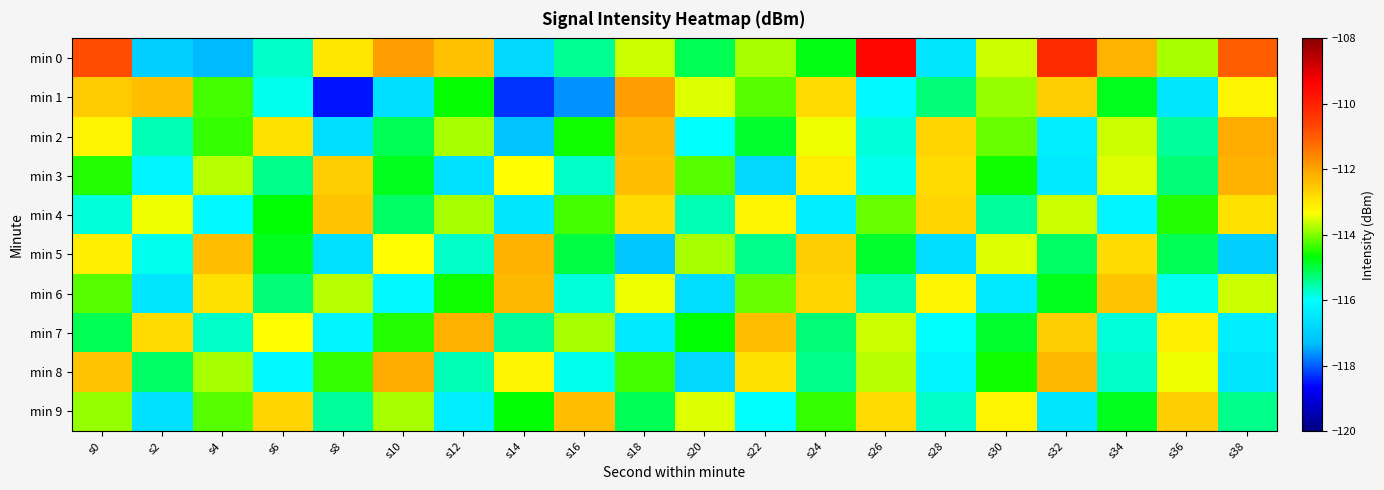

Reading left to right, list all the values displayed in this chart.

min 0: s0=-110.8	s2=-117.0	s4=-117.3	s6=-115.7	s8=-113.0	s10=-111.9	s12=-112.4	s14=-116.8	s16=-115.4	s18=-113.6	s20=-115.1	s22=-113.8	s24=-114.8	s26=-109.5	s28=-116.5	s30=-113.6	s32=-110.2	s34=-112.2	s36=-113.8	s38=-111.0
min 1: s0=-112.6	s2=-112.4	s4=-114.3	s6=-115.9	s8=-118.5	s10=-116.6	s12=-114.6	s14=-118.3	s16=-117.6	s18=-111.9	s20=-113.5	s22=-114.2	s24=-112.8	s26=-116.1	s28=-115.3	s30=-113.9	s32=-112.6	s34=-114.8	s36=-116.5	s38=-113.2
min 2: s0=-113.2	s2=-115.6	s4=-114.4	s6=-112.9	s8=-116.7	s10=-115.1	s12=-113.8	s14=-117.2	s16=-114.6	s18=-112.3	s20=-116.0	s22=-114.9	s24=-113.4	s26=-115.8	s28=-112.7	s30=-114.1	s32=-116.3	s34=-113.6	s36=-115.5	s38=-112.1
min 3: s0=-114.5	s2=-116.2	s4=-113.7	s6=-115.4	s8=-112.6	s10=-114.8	s12=-116.6	s14=-113.3	s16=-115.7	s18=-112.4	s20=-114.2	s22=-116.8	s24=-113.1	s26=-115.9	s28=-112.8	s30=-114.6	s32=-116.4	s34=-113.5	s36=-115.3	s38=-112.2
min 4: s0=-115.8	s2=-113.4	s4=-116.1	s6=-114.7	s8=-112.5	s10=-115.2	s12=-113.8	s14=-116.5	s16=-114.3	s18=-112.8	s20=-115.6	s22=-113.2	s24=-116.3	s26=-114.1	s28=-112.7	s30=-115.5	s32=-113.6	s34=-116.2	s36=-114.5	s38=-112.9
min 5: s0=-113.1	s2=-115.9	s4=-112.4	s6=-114.8	s8=-116.6	s10=-113.3	s12=-115.7	s14=-112.2	s16=-115.0	s18=-117.1	s20=-113.8	s22=-115.4	s24=-112.6	s26=-114.9	s28=-116.7	s30=-113.5	s32=-115.2	s34=-112.8	s36=-115.1	s38=-117.0
min 6: s0=-114.2	s2=-116.5	s4=-112.9	s6=-115.3	s8=-113.7	s10=-116.1	s12=-114.6	s14=-112.3	s16=-115.8	s18=-113.4	s20=-116.7	s22=-114.1	s24=-112.7	s26=-115.6	s28=-113.2	s30=-116.4	s32=-114.8	s34=-112.5	s36=-115.9	s38=-113.6
min 7: s0=-115.1	s2=-112.8	s4=-115.7	s6=-113.3	s8=-116.2	s10=-114.5	s12=-112.2	s14=-115.5	s16=-113.8	s18=-116.4	s20=-114.7	s22=-112.4	s24=-115.3	s26=-113.6	s28=-116.0	s30=-114.9	s32=-112.6	s34=-115.8	s36=-113.1	s38=-116.3
min 8: s0=-112.5	s2=-115.2	s4=-113.8	s6=-116.1	s8=-114.4	s10=-112.1	s12=-115.6	s14=-113.2	s16=-115.9	s18=-114.3	s20=-116.8	s22=-112.9	s24=-115.4	s26=-113.7	s28=-116.2	s30=-114.6	s32=-112.3	s34=-115.7	s36=-113.4	s38=-116.5
min 9: s0=-113.9	s2=-116.6	s4=-114.2	s6=-112.7	s8=-115.5	s10=-113.8	s12=-116.3	s14=-114.7	s16=-112.4	s18=-115.1	s20=-113.5	s22=-116.0	s24=-114.4	s26=-112.8	s28=-115.7	s30=-113.2	s32=-116.5	s34=-114.8	s36=-112.6	s38=-115.4